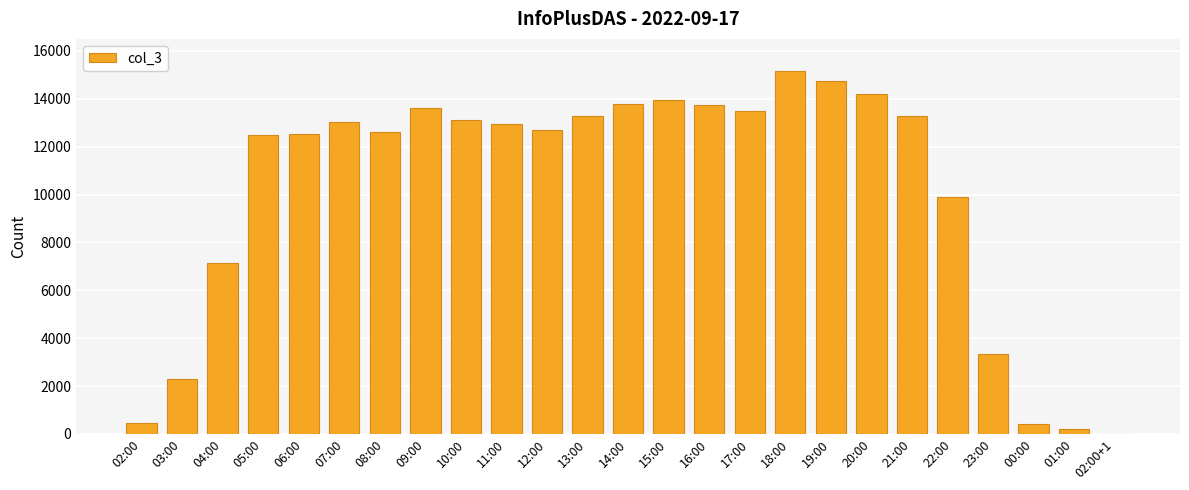

Between 04:00 and 09:00, which is larger?

09:00